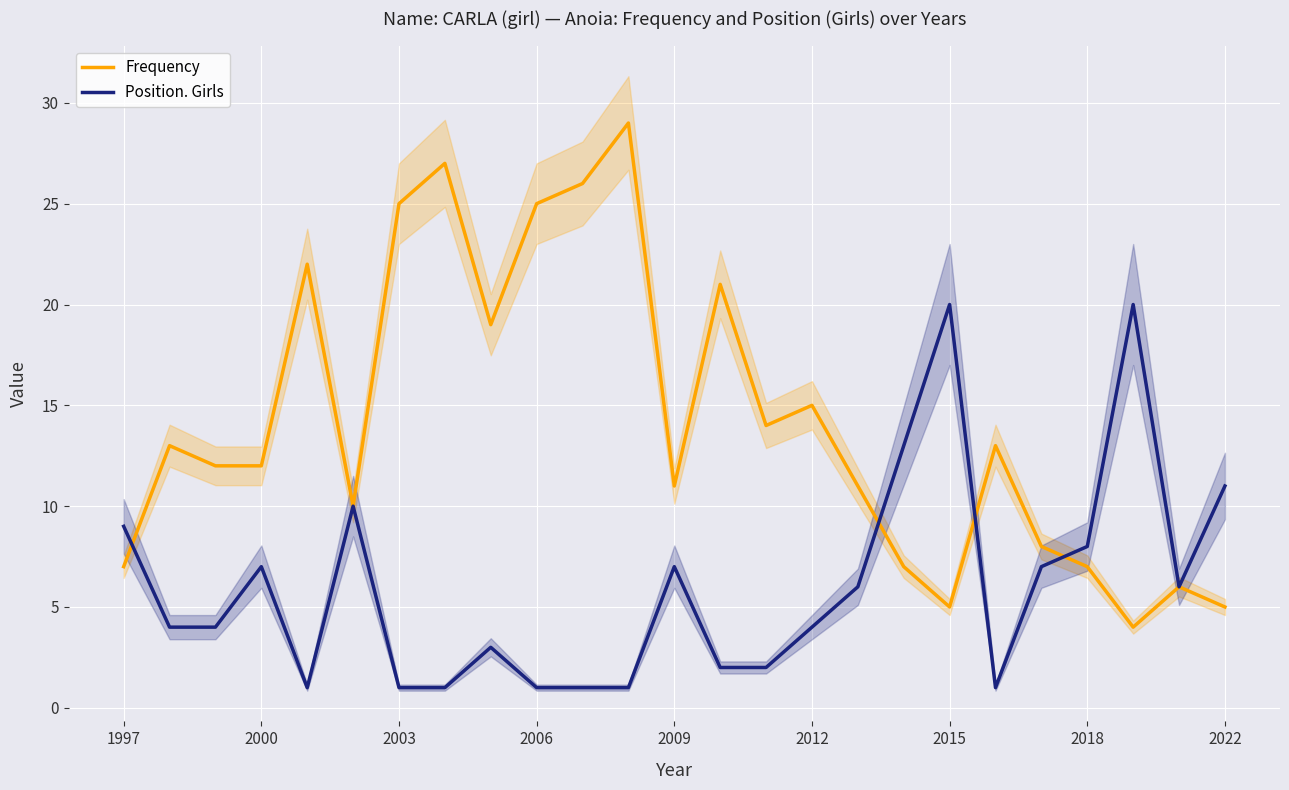

What is the average value of the Position. Girls series?

6